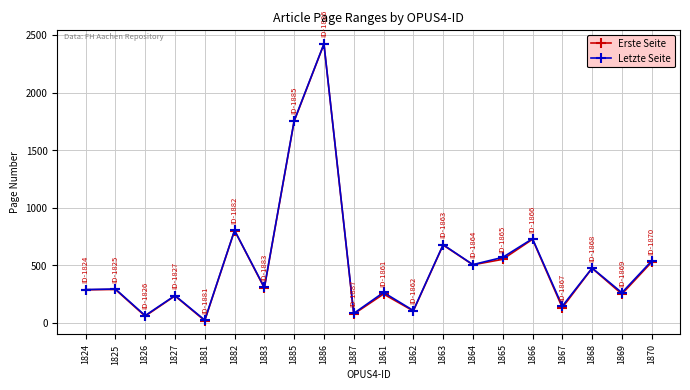

At which category is the sum across all series the highest?

1886